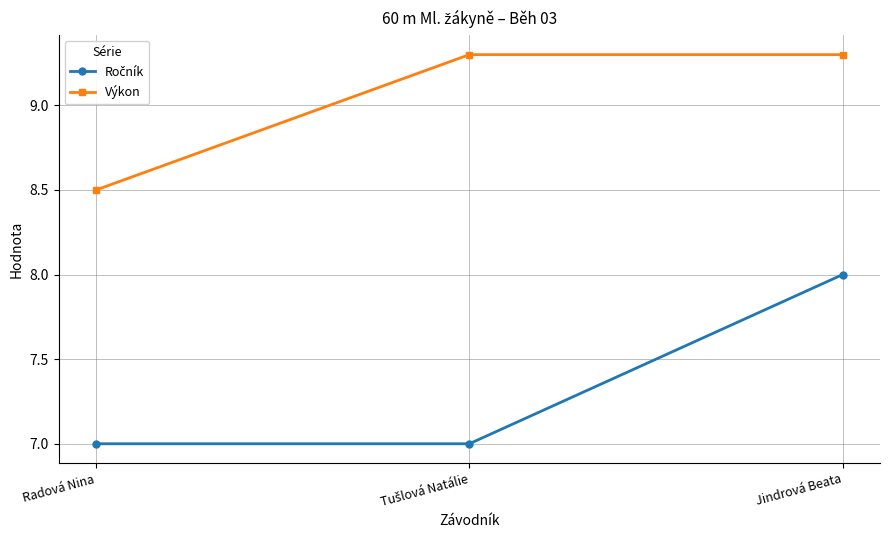

How many lines are shown in the chart?

2